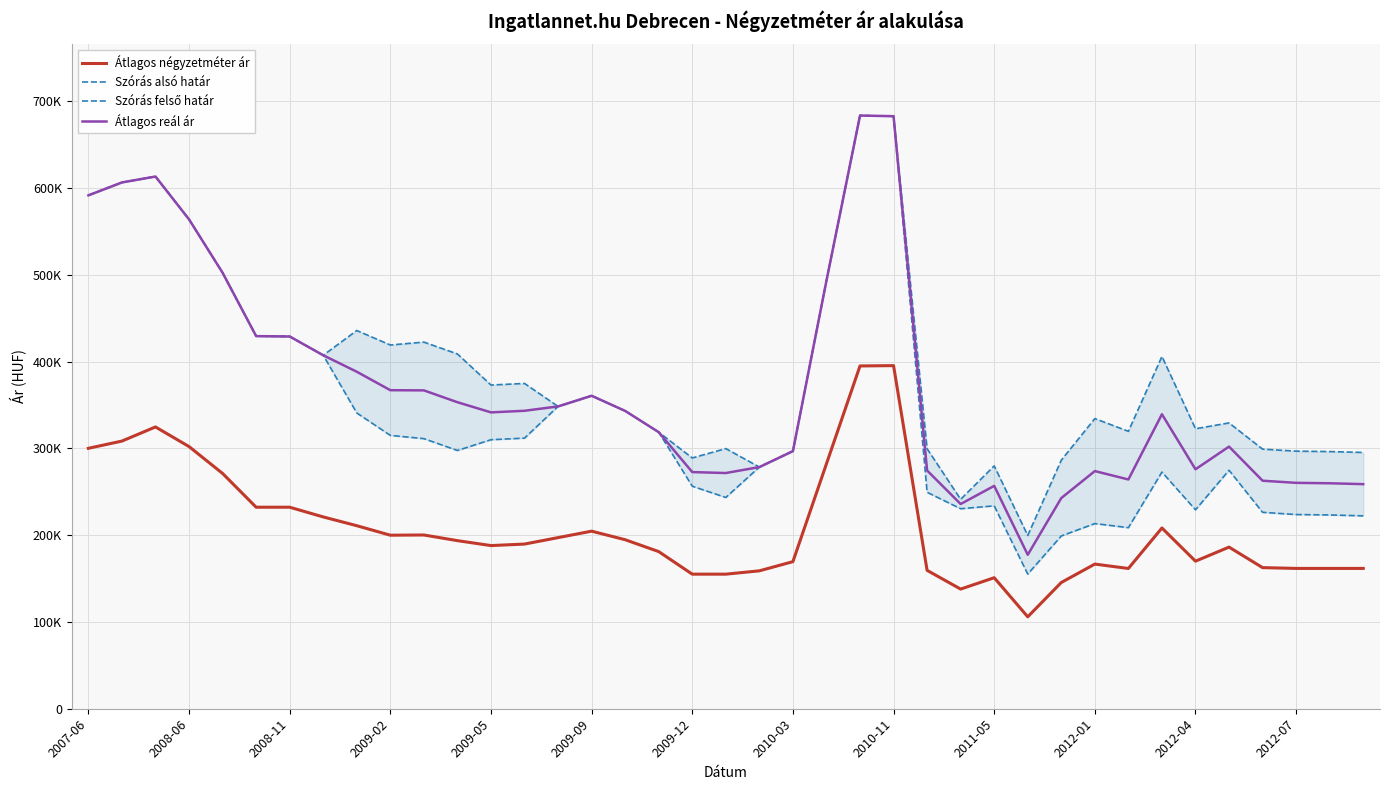

How many values in the Szórás felső határ series exceed 348259?

19